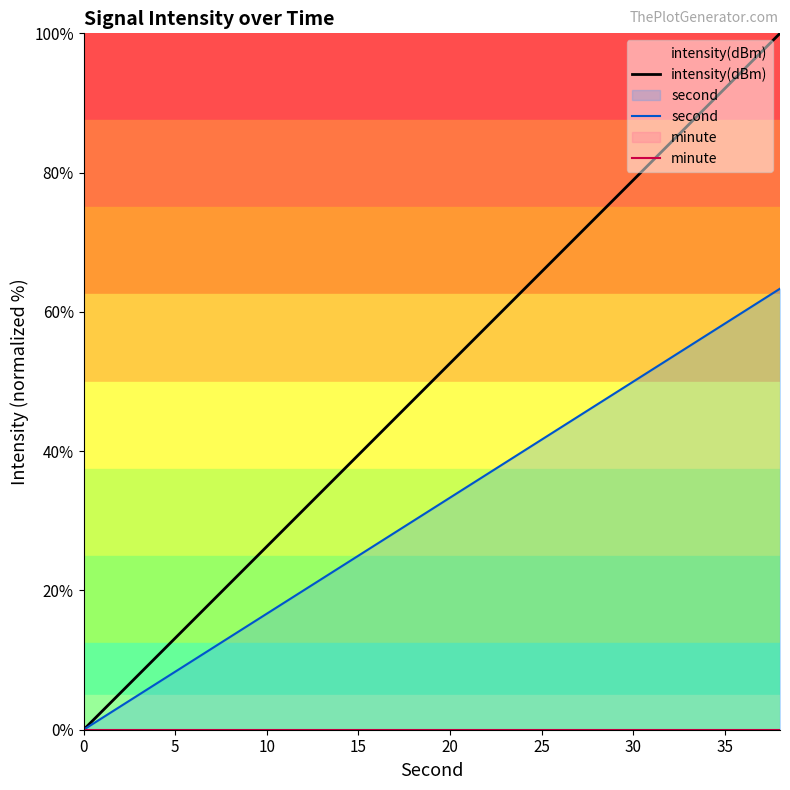

Which series has the widest spread of values?

intensity(dBm)